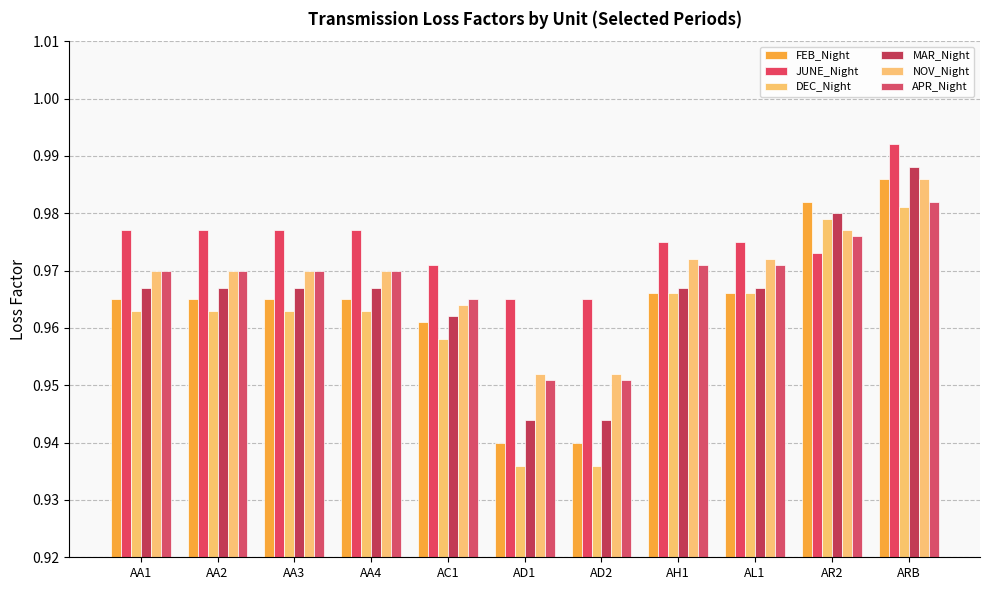

List the series in order of their peak value, lowest first.

DEC_Night, APR_Night, FEB_Night, NOV_Night, MAR_Night, JUNE_Night